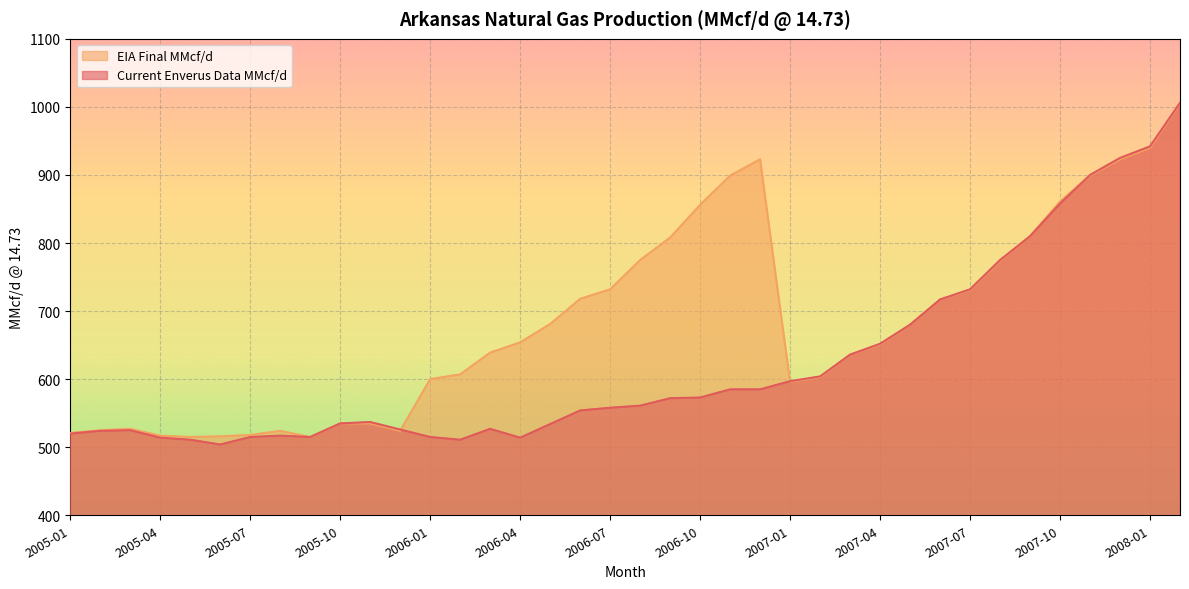

How many values in the EIA Final MMcf/d series are below 654?

19